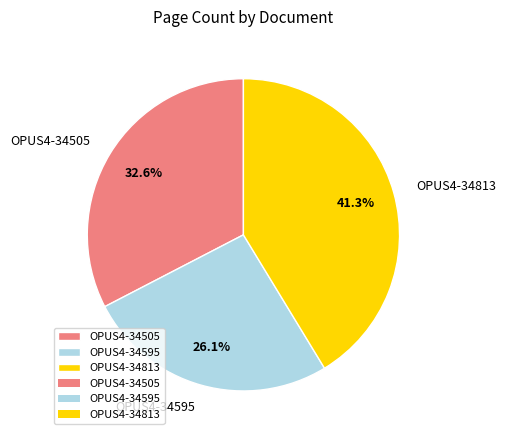

Is it true that OPUS4-34595 is 33% of the pie?

False